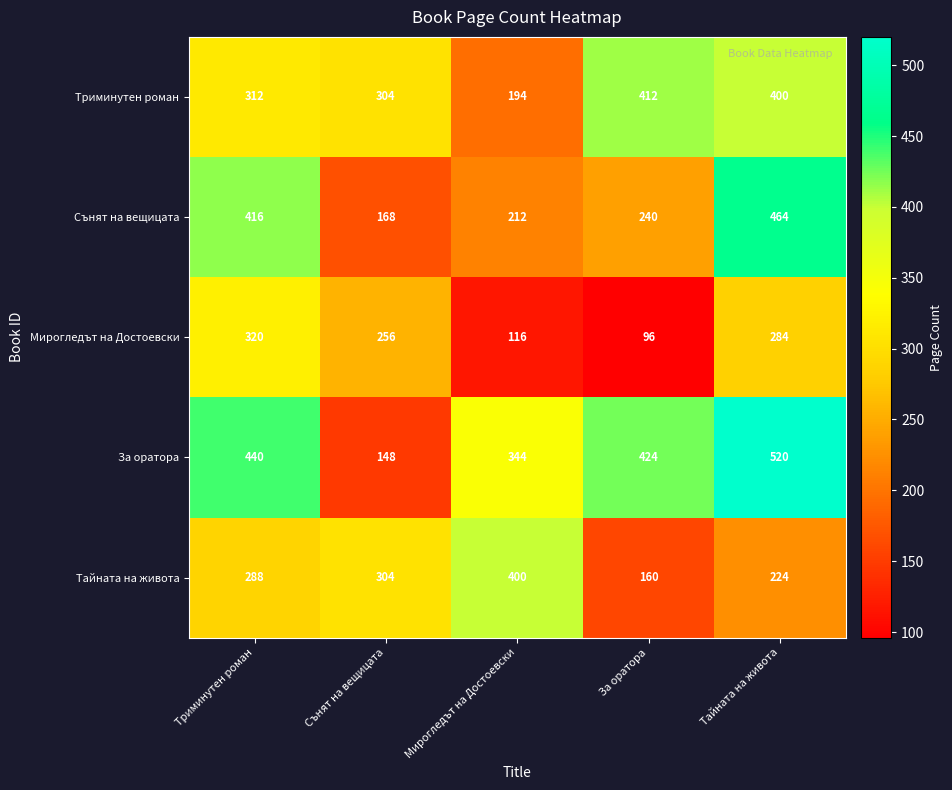

List the series in order of their peak value, highest first.

За оратора, Сънят на вещицата, Триминутен роман, Тайната на живота, Мирогледът на Достоевски